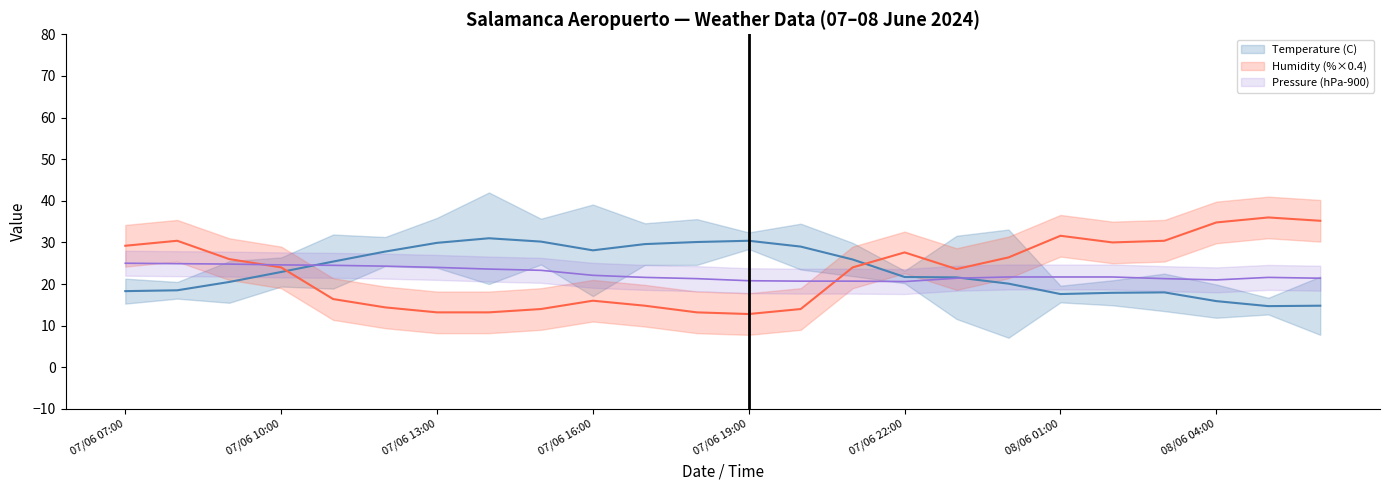

Between 11 and 08/06 04:00, which is larger?

08/06 04:00